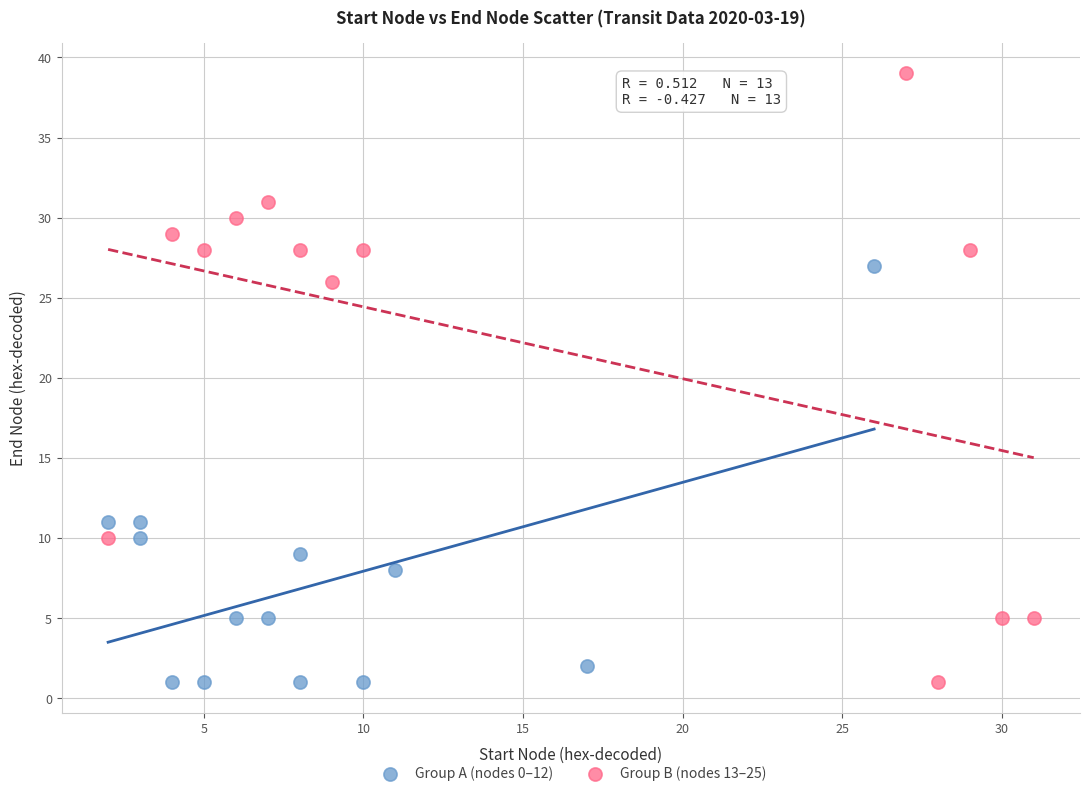

Which series contains the highest Y value?

Group B (nodes 13–25)